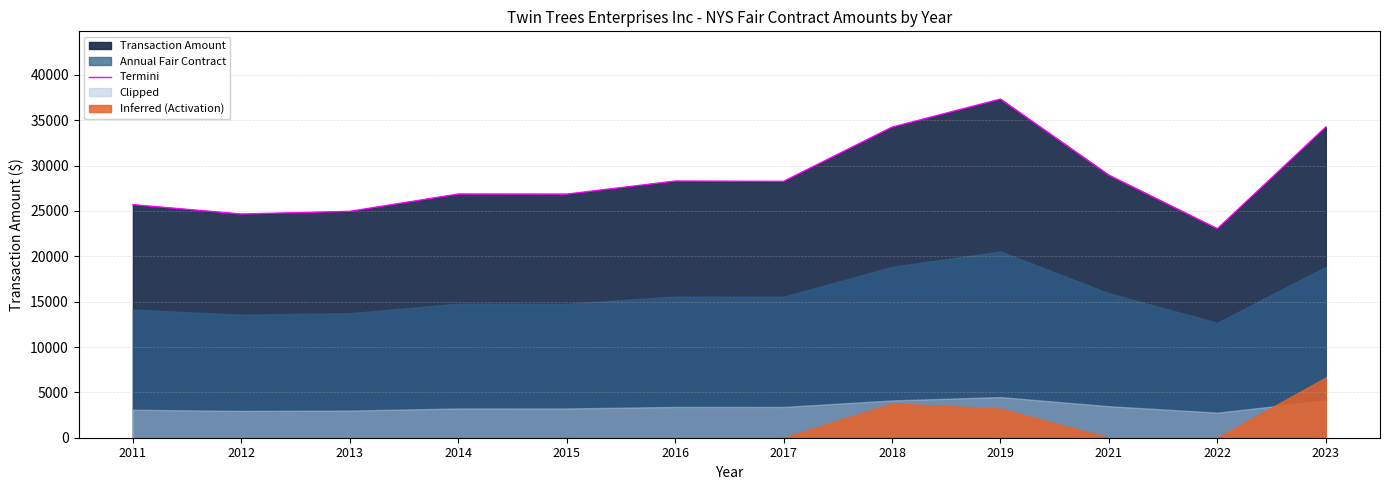

Is it true that the value at 2011 is 35038.2?

False